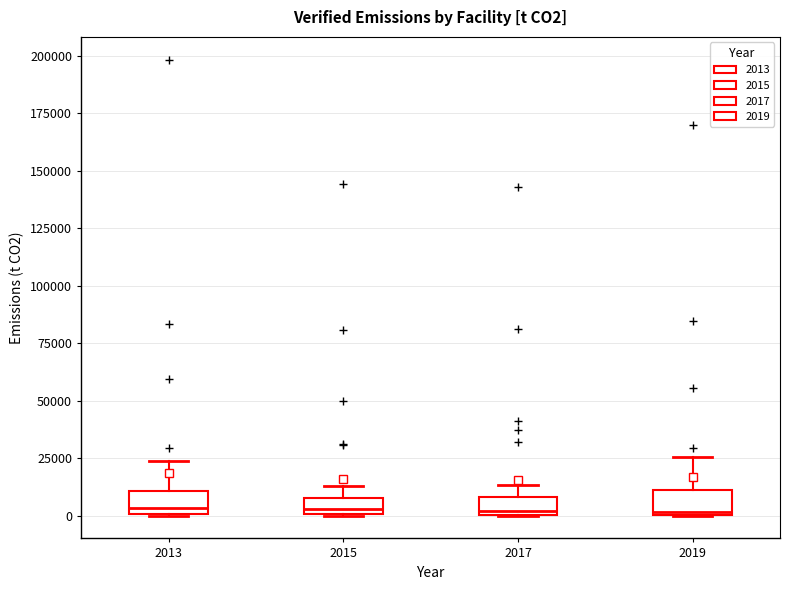

Where does the median line of the box at x = 2013 sit on the y-axis? The values are not printed on the chart, so give them approximately, as read against the axis.

5000